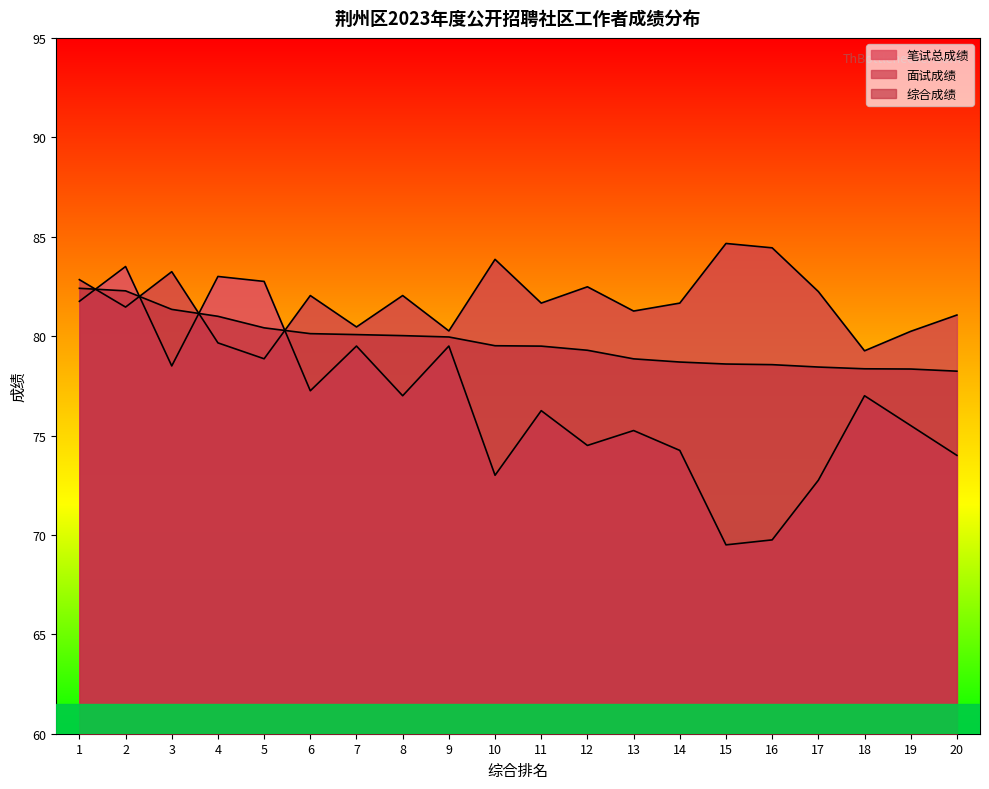

At which category is the sum across all series the highest?

2